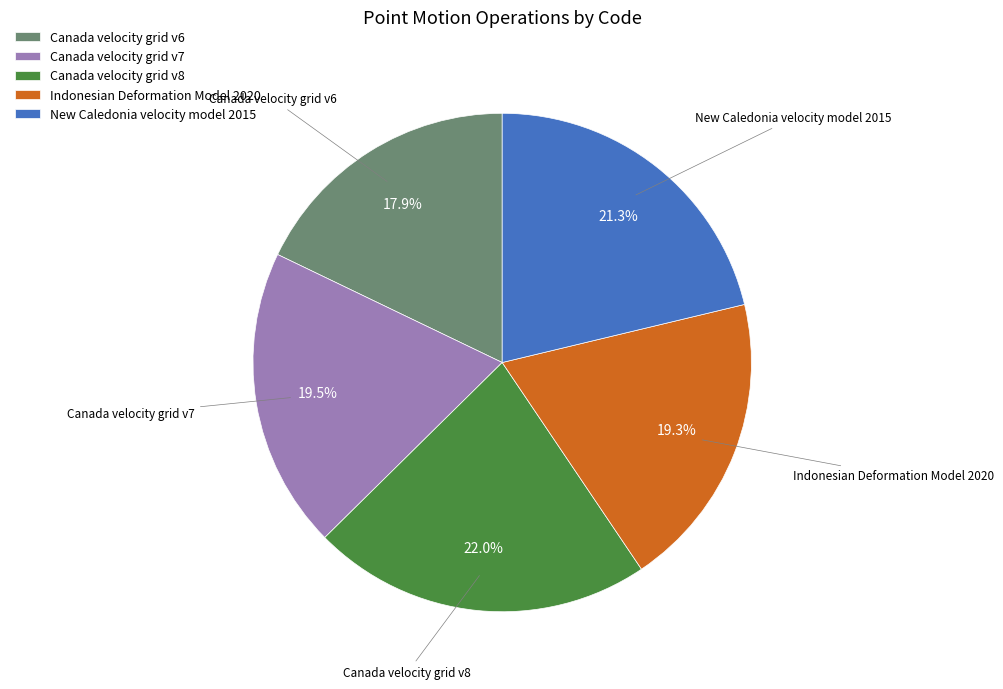

Combined, do Canada velocity grid v7 and Canada velocity grid v6 account for over 50%?

No